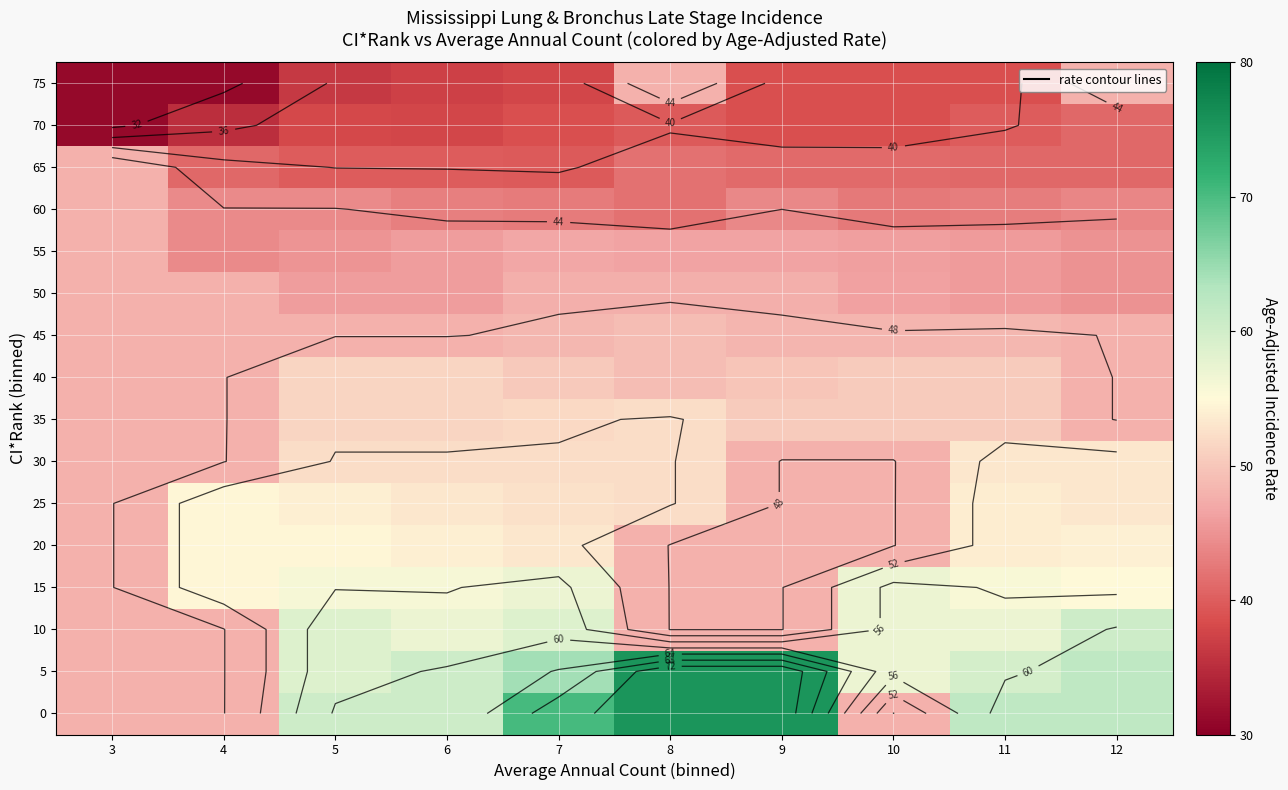

What is the minimum value shown in the chart?

31.1